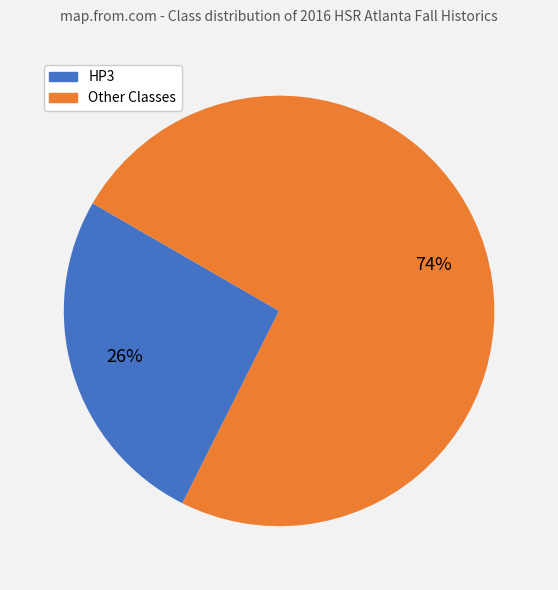

The HP3 slice represents 26% of the pie. True or false?

True